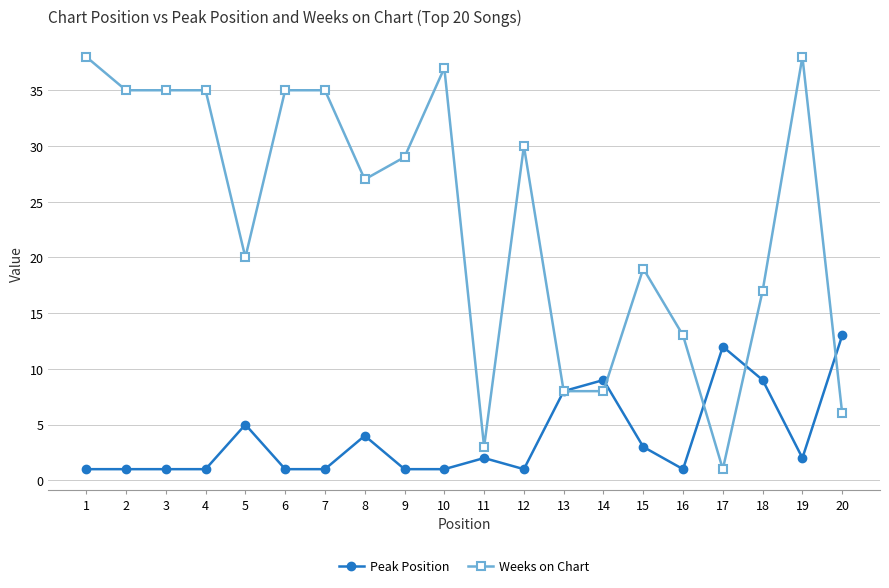

True or false: Peak Position has a value of 5 at 18.

False